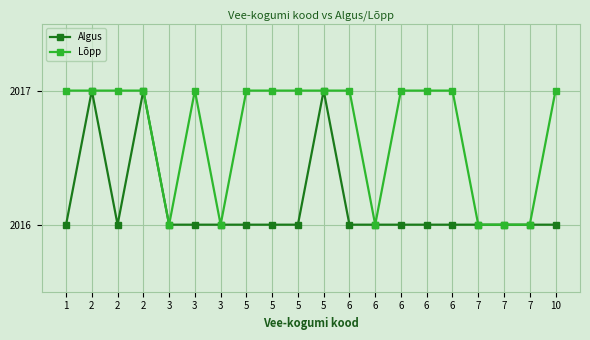

What is the sum of the Algus values at 5 and 7?

4032